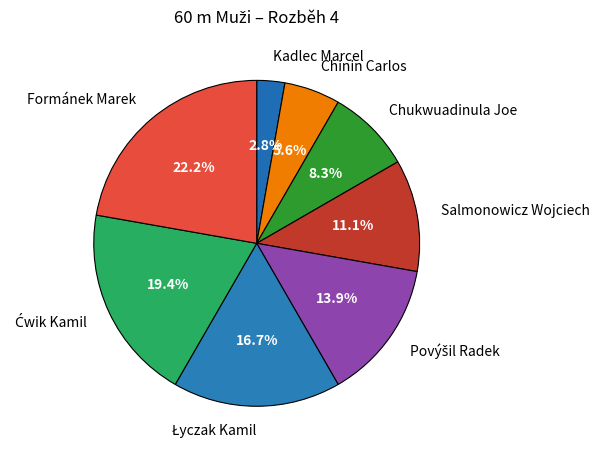

To the nearest percent, what is the difference between the Kadlec Marcel and Chinin Carlos slice percentages?

3%